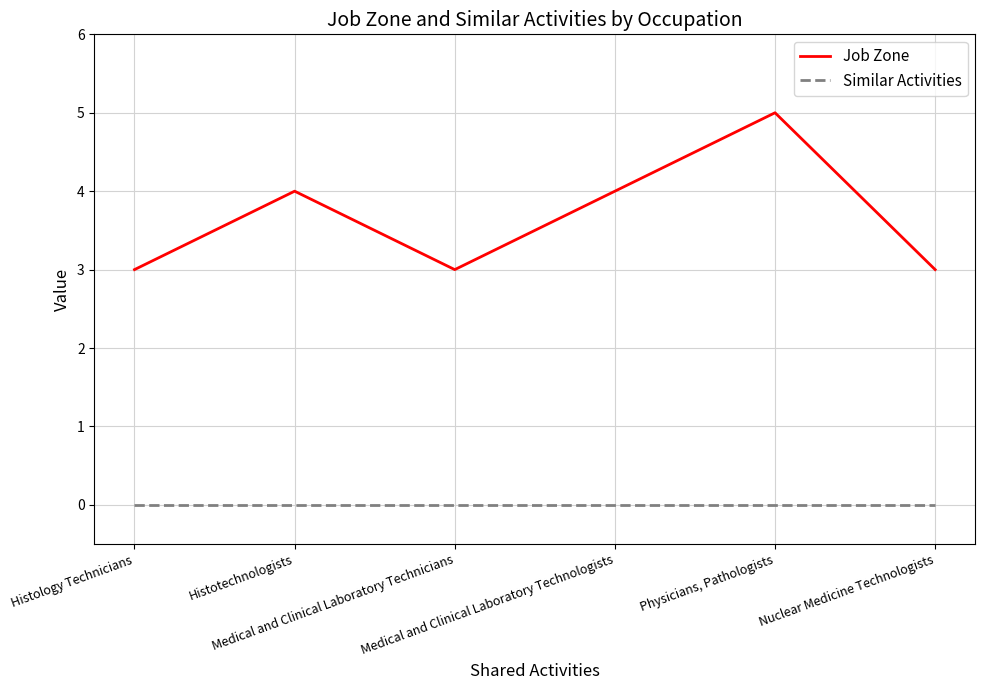

Is the value of Job Zone at Histotechnologists greater than the value of Similar Activities at Physicians, Pathologists?

Yes